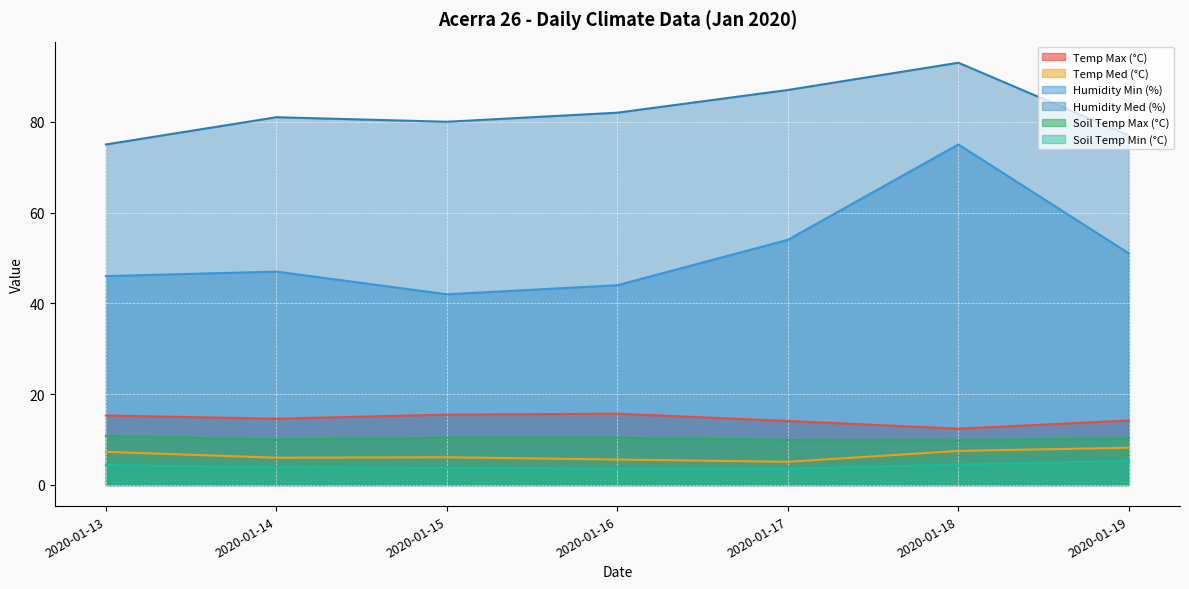

Where is Temp Med (°C) nearest to the value 6?

2020-01-14